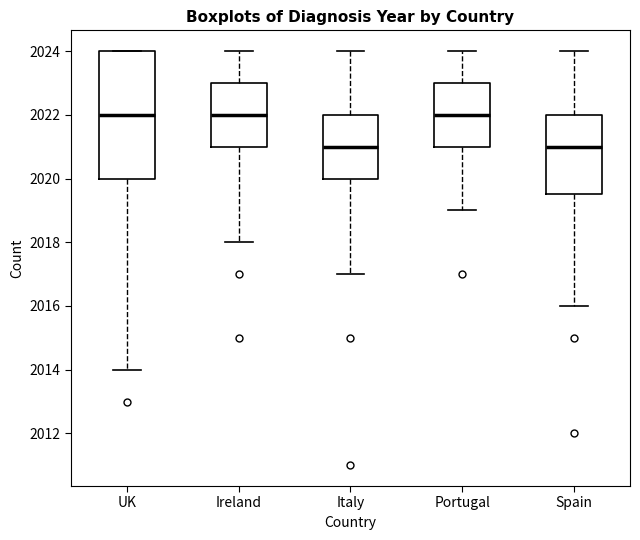

Reading left to right, read every box against the y-axis: the position of its median line, the range the box covers, and the ends of its whiskers. The values are not printed on the chart, so give them approximately, as read against the axis.

UK: median 2022.0, box 2020.0 to 2024.0, whiskers 2014.0 to 2024.0
Ireland: median 2022.0, box 2021.0 to 2023.0, whiskers 2018.0 to 2024.0
Italy: median 2021.0, box 2020.0 to 2022.0, whiskers 2017.0 to 2024.0
Portugal: median 2022.0, box 2021.0 to 2023.0, whiskers 2019.0 to 2024.0
Spain: median 2021.0, box 2019.6 to 2022.0, whiskers 2016.0 to 2024.0